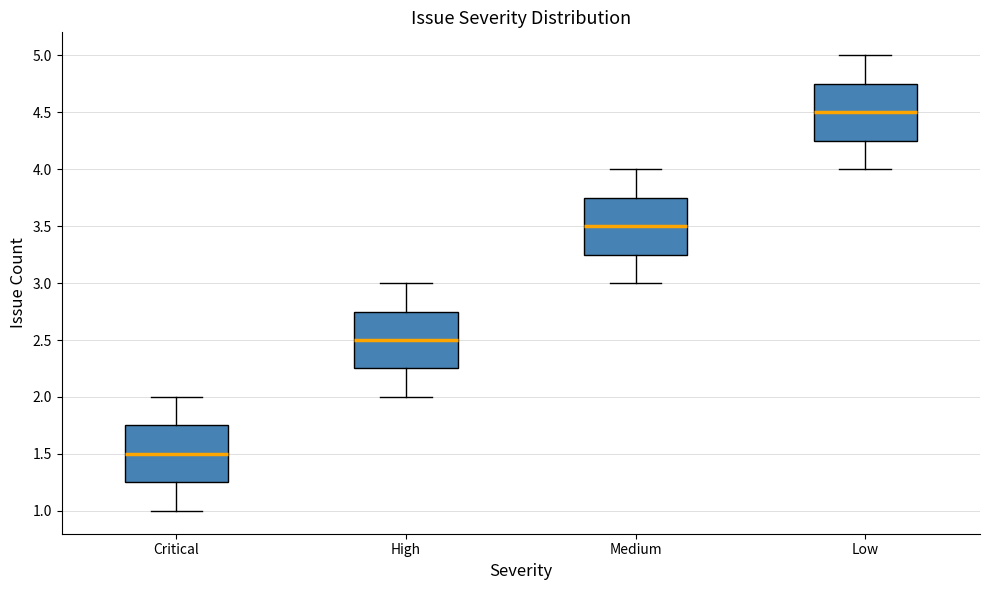

Which box's median line is the highest?

Low